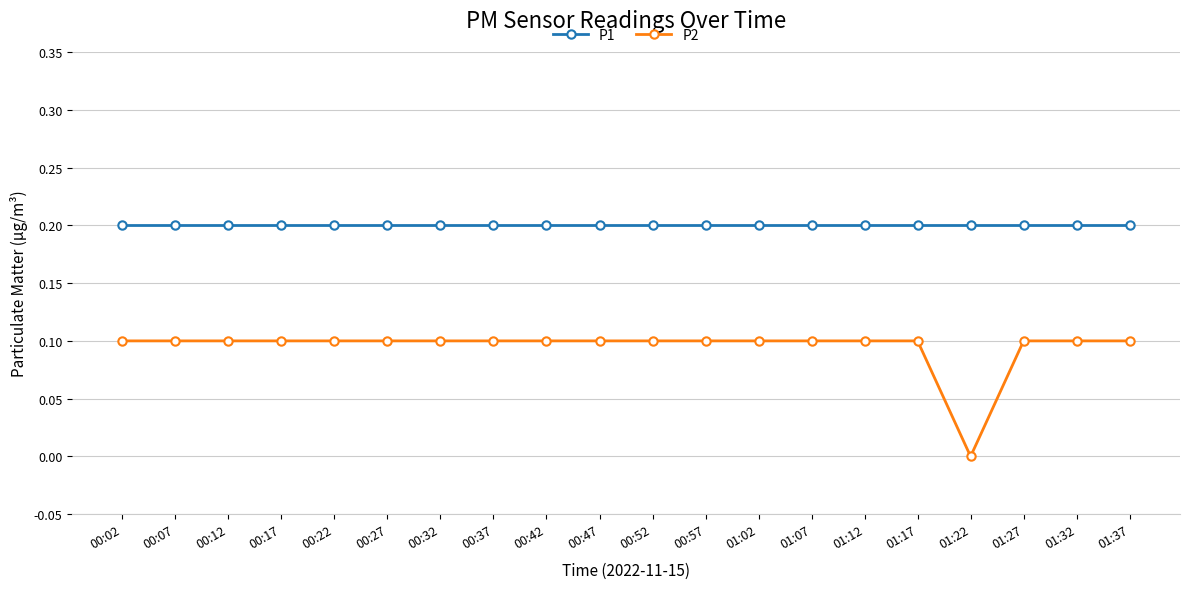

Is this an area chart (filled region under the line)?

No